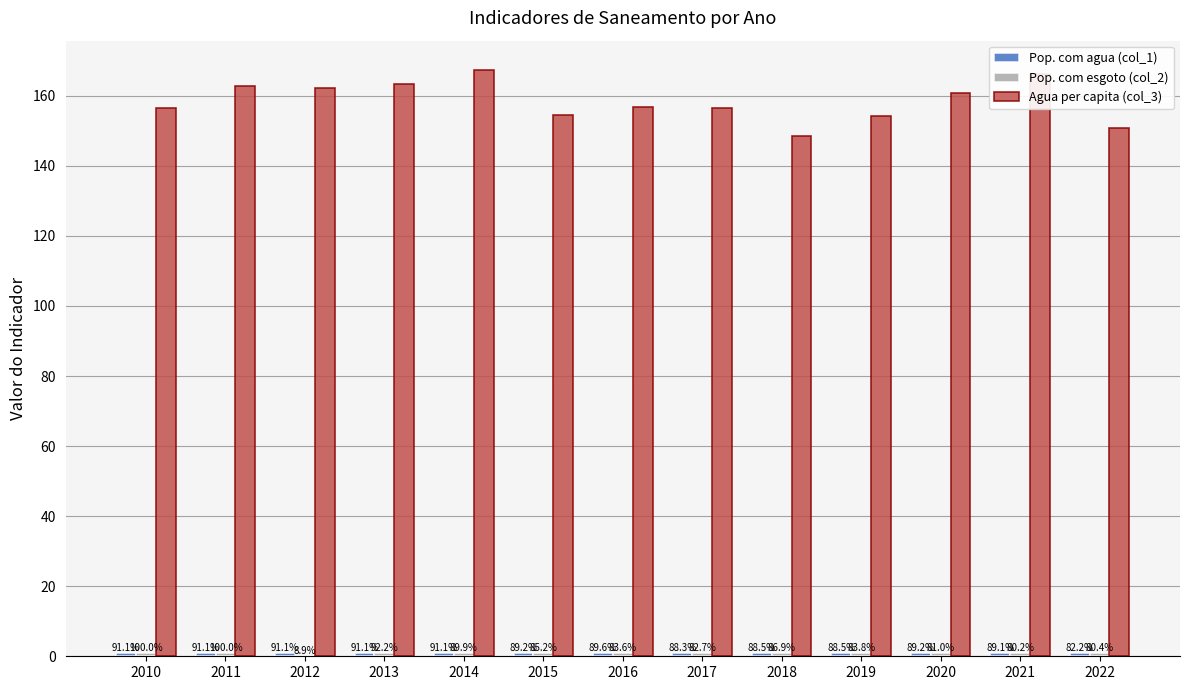

Rank the series at 2015 from highest to lowest value.

Agua per capita (col_3), Pop. com agua (col_1), Pop. com esgoto (col_2)